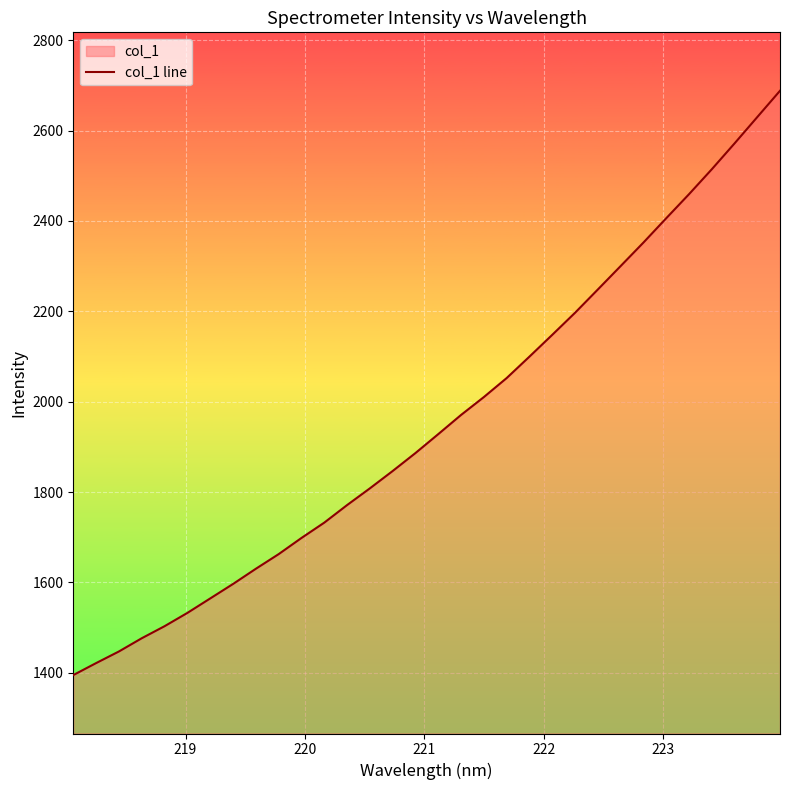

What is the minimum value shown in the chart?

1394.9